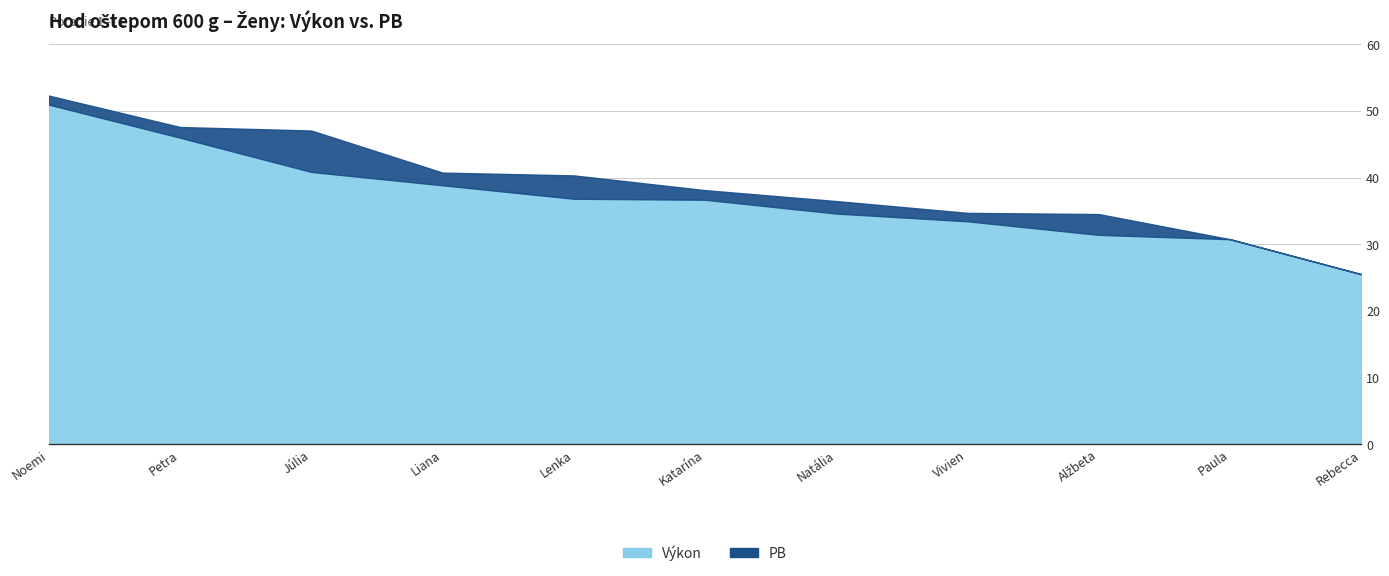

Rank the series by their average value, from lowest to highest.

Výkon, PB